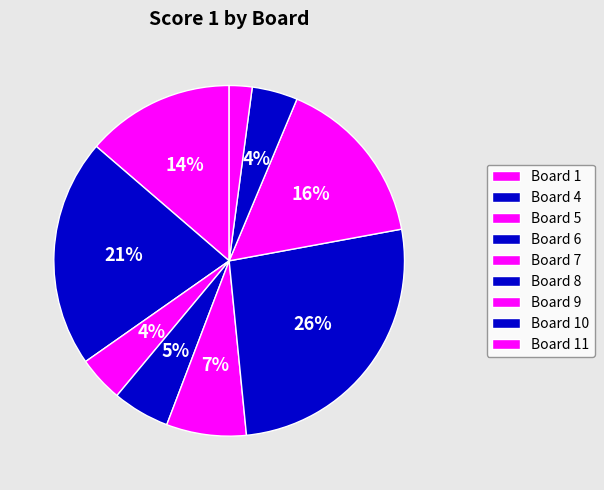

How many segments does this pie chart have?

9